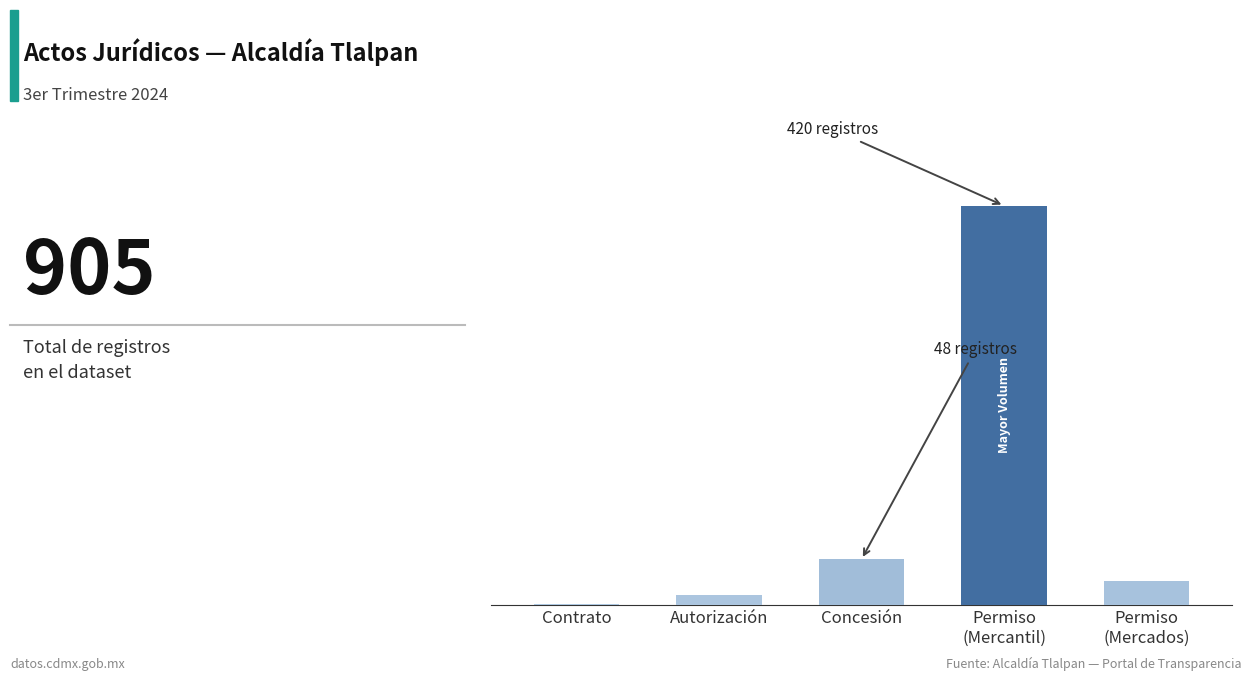

Is it true that the value at Permiso
(Mercantil) is 420?

True